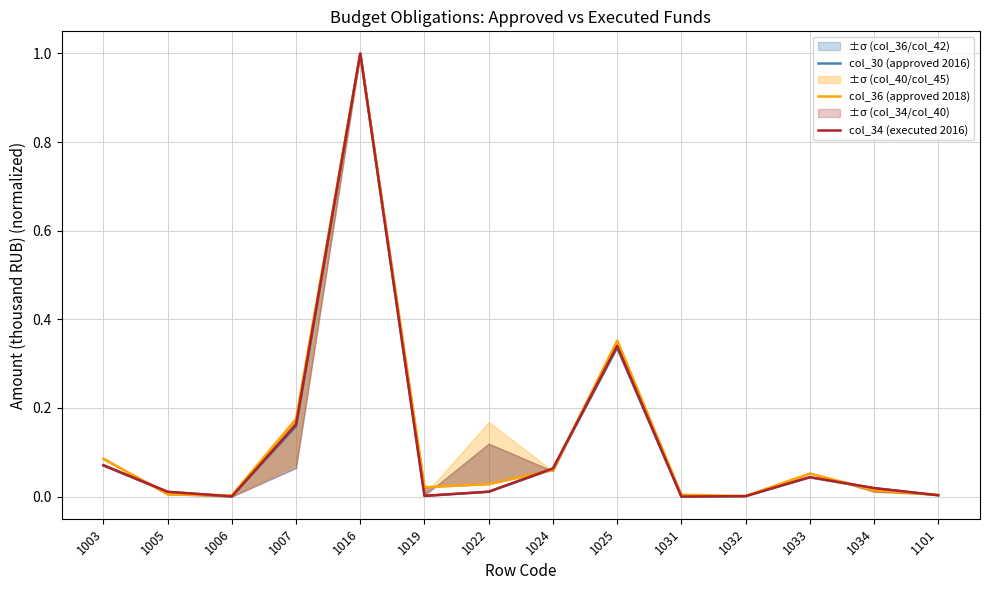

Count the number of data series in this chart.

3